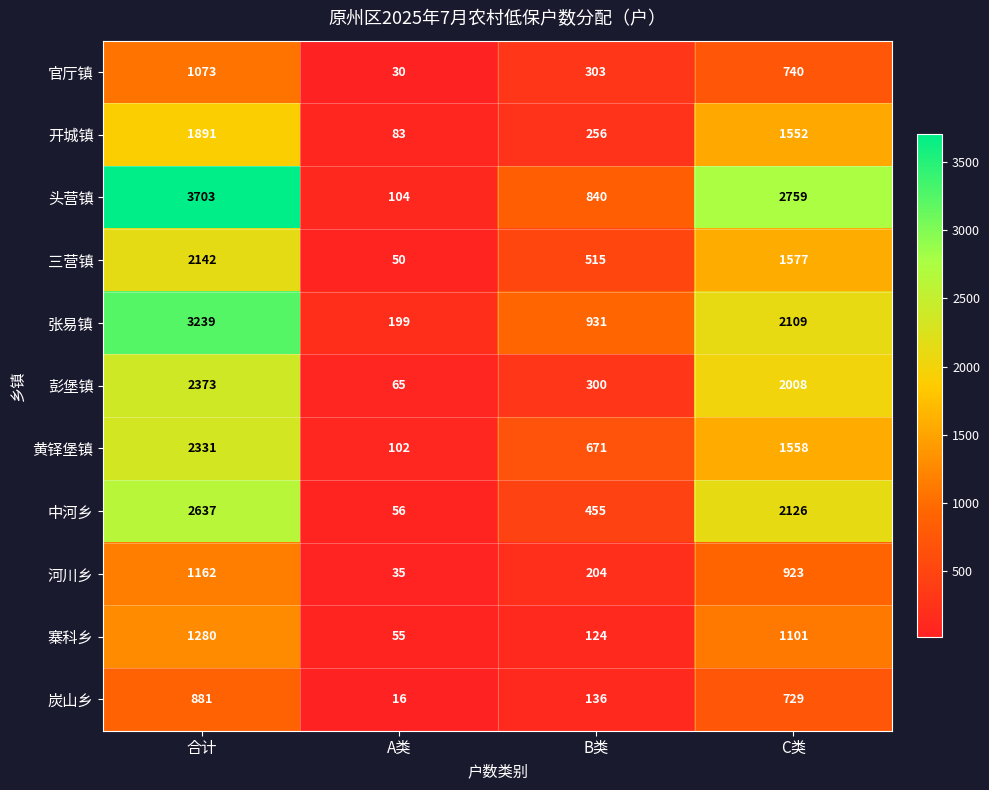

What is the sum of the 炭山乡 values at B类 and C类?

865